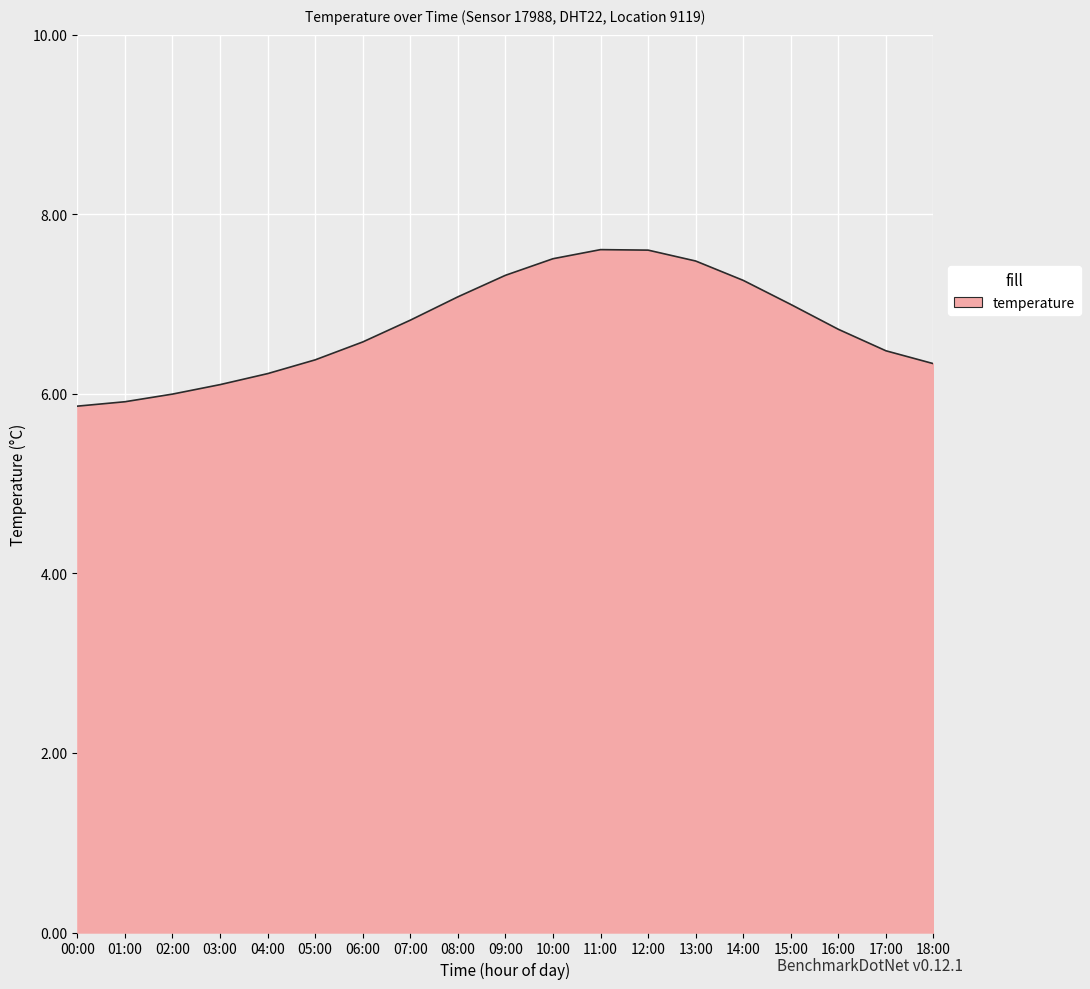

What is the sum of the values at 15:00 and 17:00?

13.5